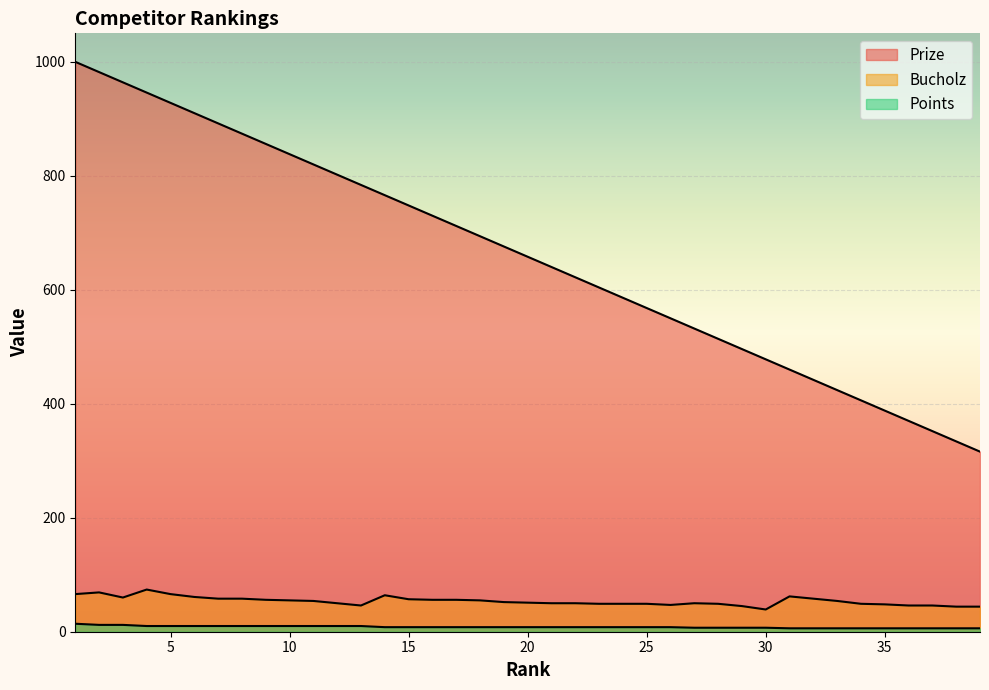

Which series has the widest spread of values?

Prize